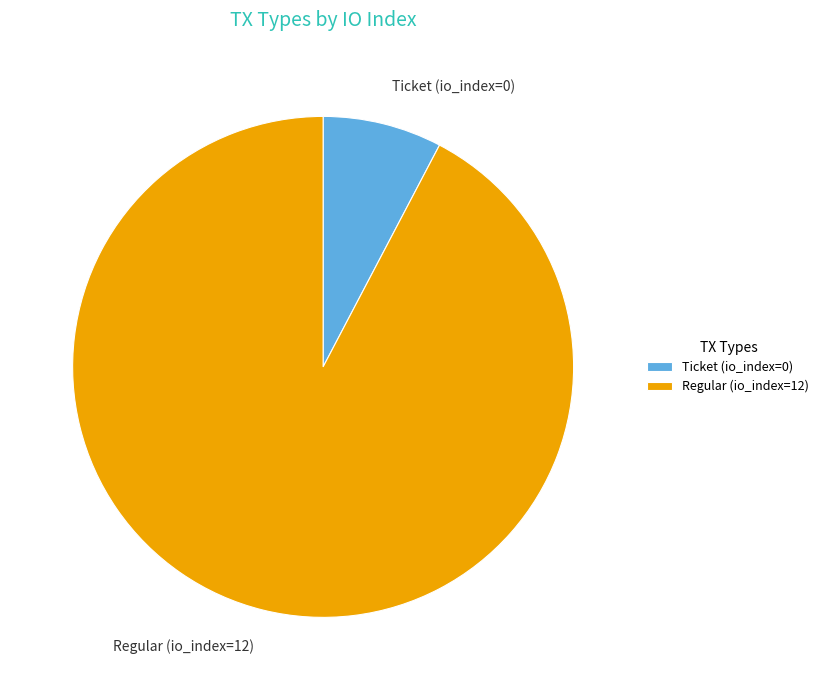

Which category accounts for the majority?

Regular (io_index=12)